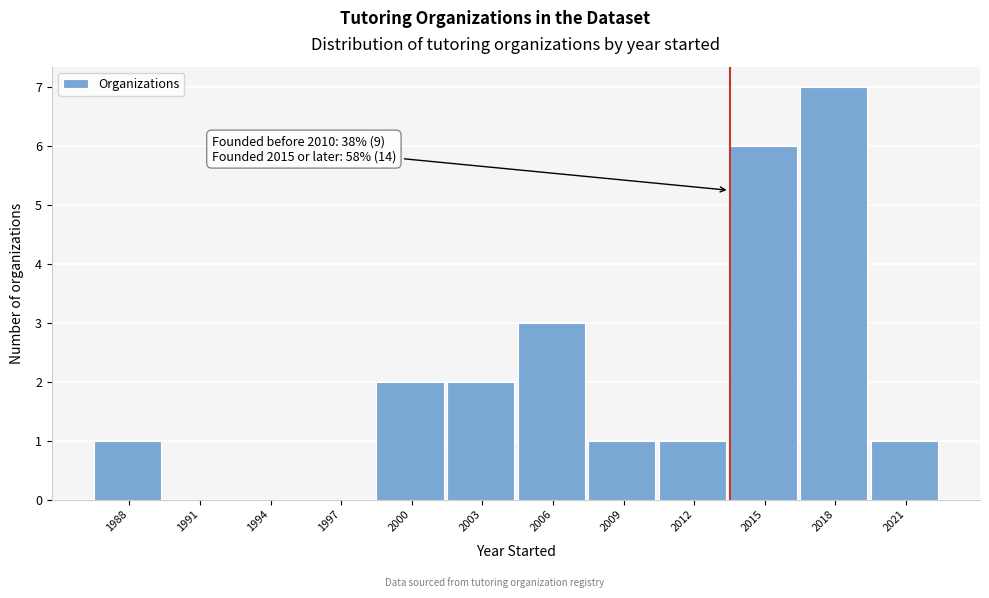

Reading left to right, what are all the values shown in this chart?

1988=1	1991=0	1994=0	1997=0	2000=2	2003=2	2006=3	2009=1	2012=1	2015=6	2018=7	2021=1